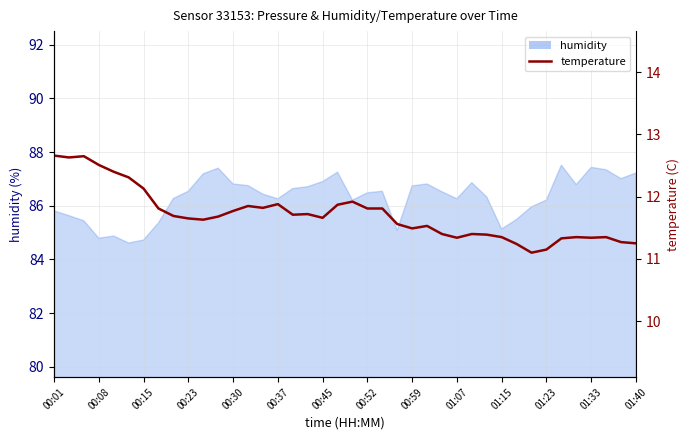

What is the value of the 16th point from the left?

11.9